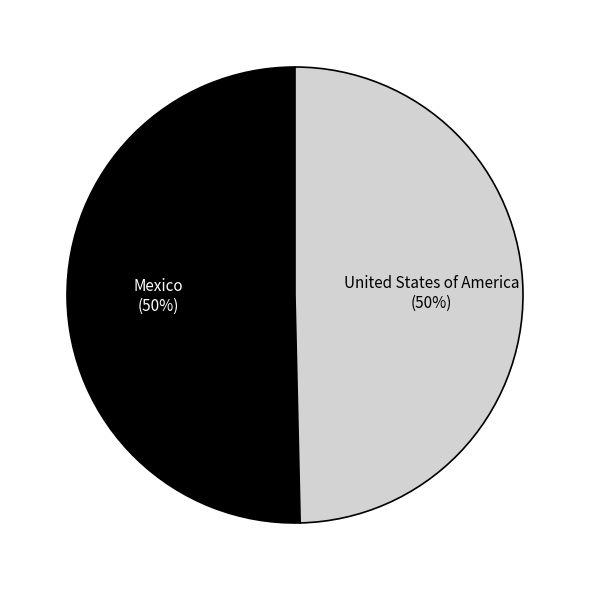

To the nearest percent, what is the average slice percentage?

50%